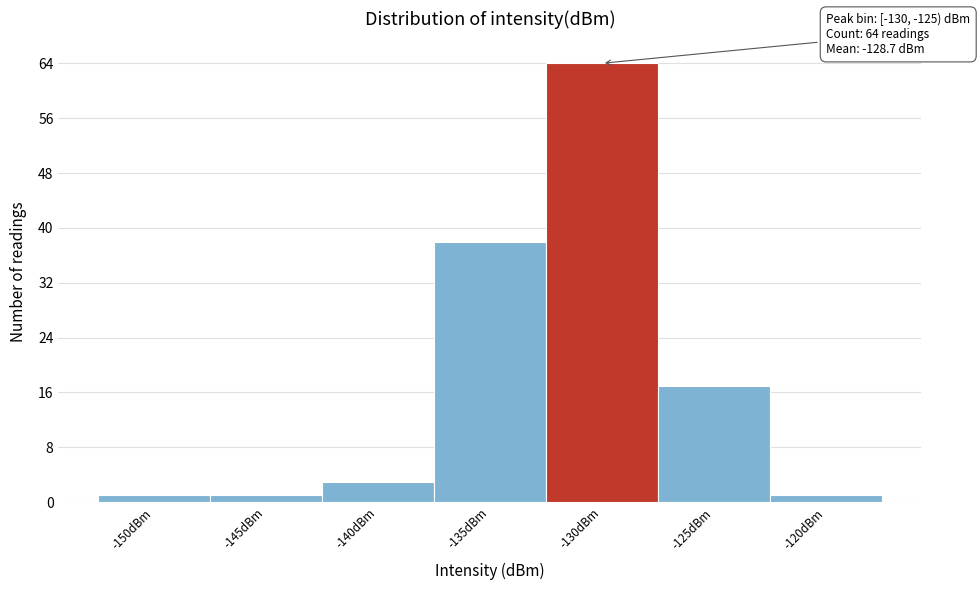

Reading right to left, list all the values displayed in this chart.

-120dBm=1	-125dBm=17	-130dBm=64	-135dBm=38	-140dBm=3	-145dBm=1	-150dBm=1